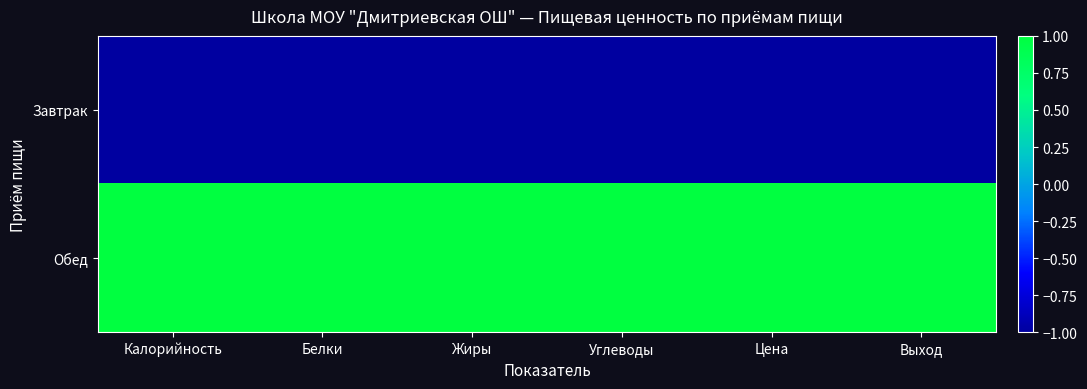

Between Белки and Выход, which series saw the biggest shift?

Обед